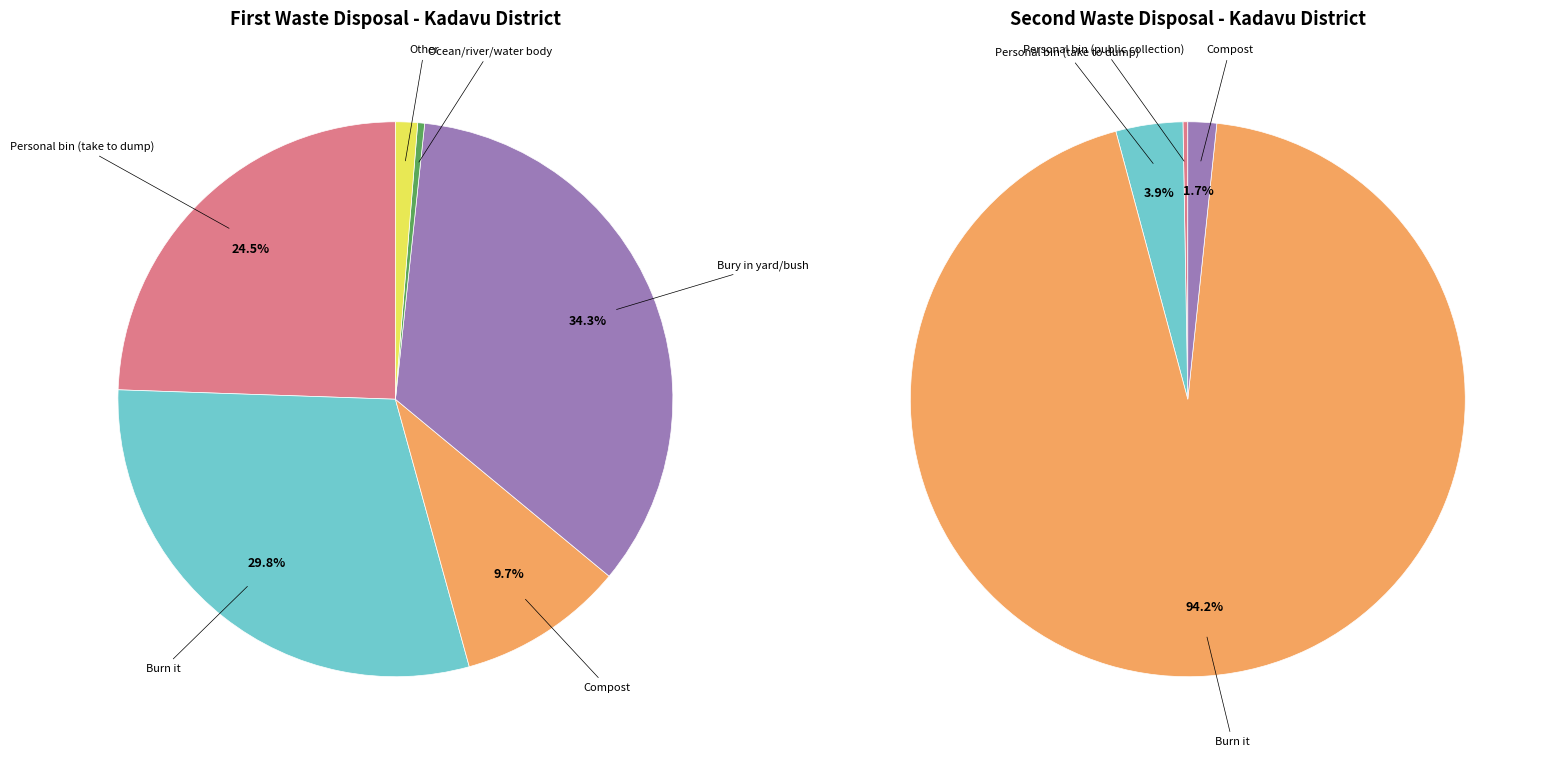

To the nearest percent, what is the combined percentage of Bury in yard/bush and Personal bin (take to dump)?

59%